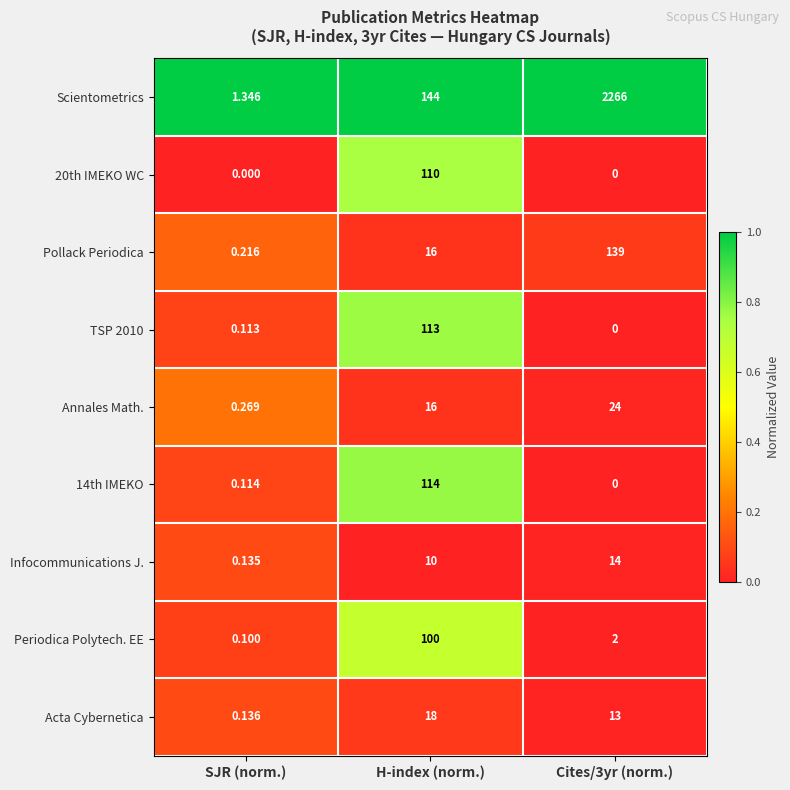

Where is Scientometrics nearest to the value 1133?

H-index (norm.)